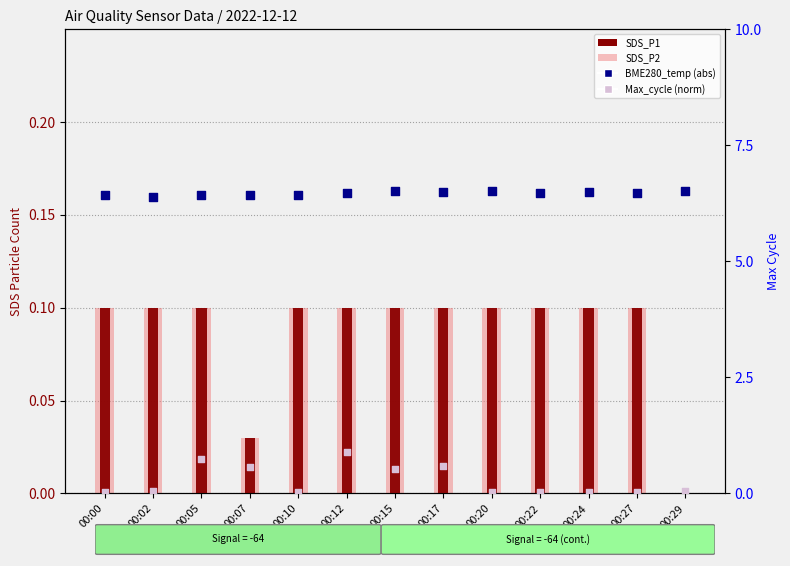

Is the value of SDS_P2 at 00:24 greater than the value of BME280_temp (abs) at 00:27?

No